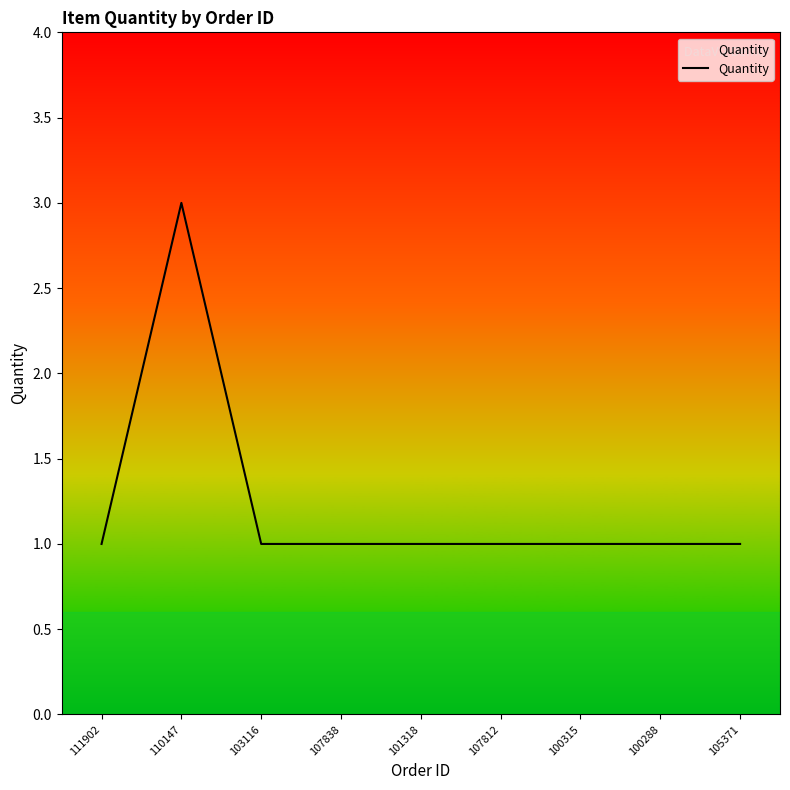

At which category does the chart reach its peak across all series?

110147